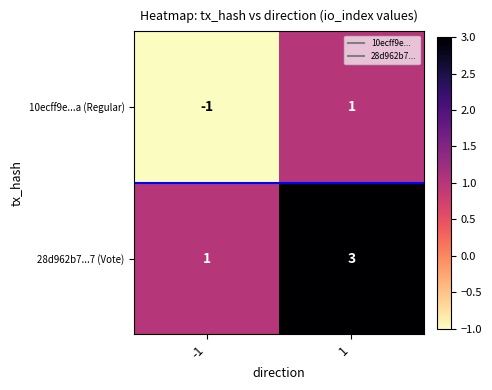

The 10ecff9e...a (Regular) series shows -1 at -1. True or false?

True